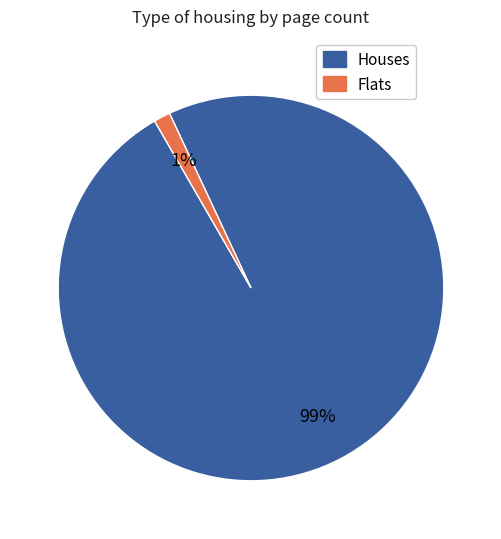

What percentage is the Flats slice, to the nearest percent?

1%